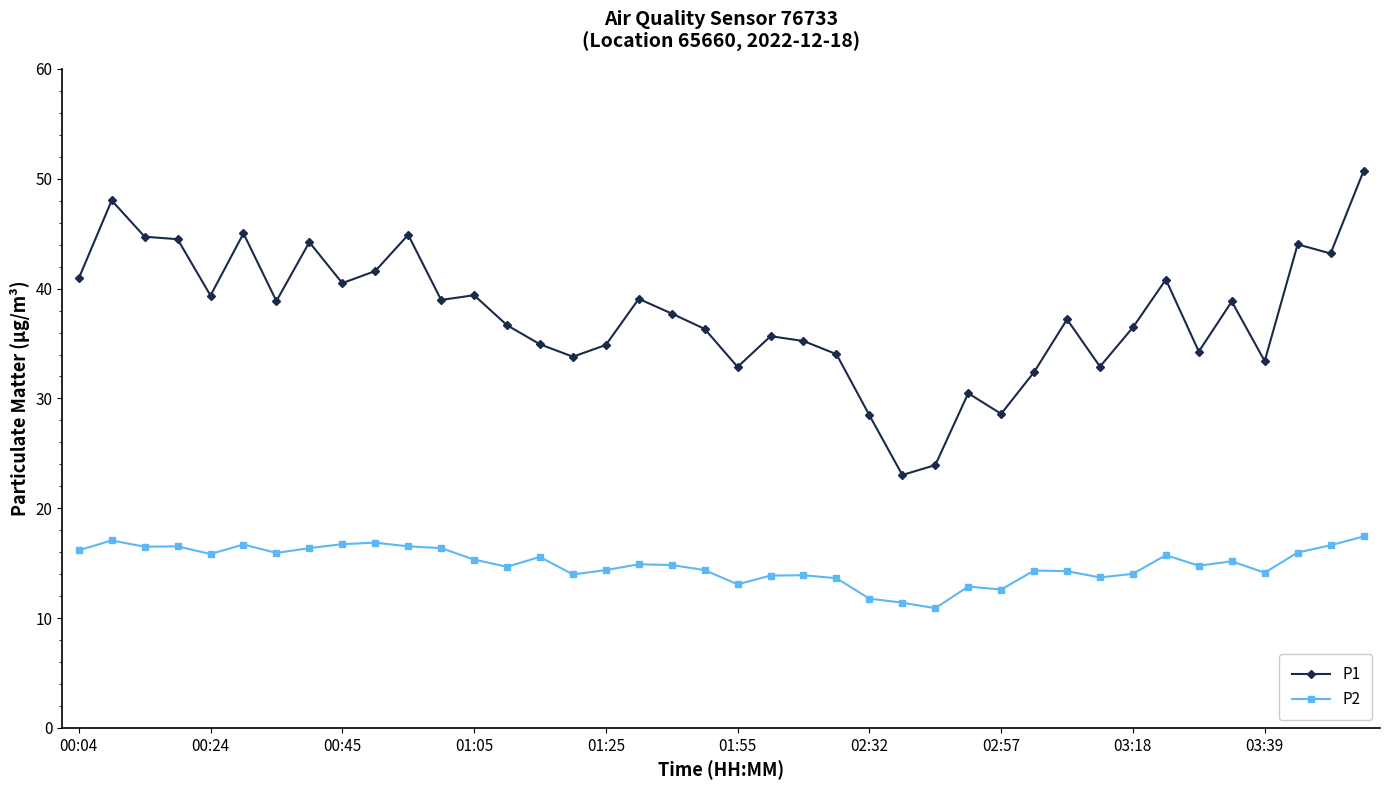

What is the greatest value displayed?

50.7